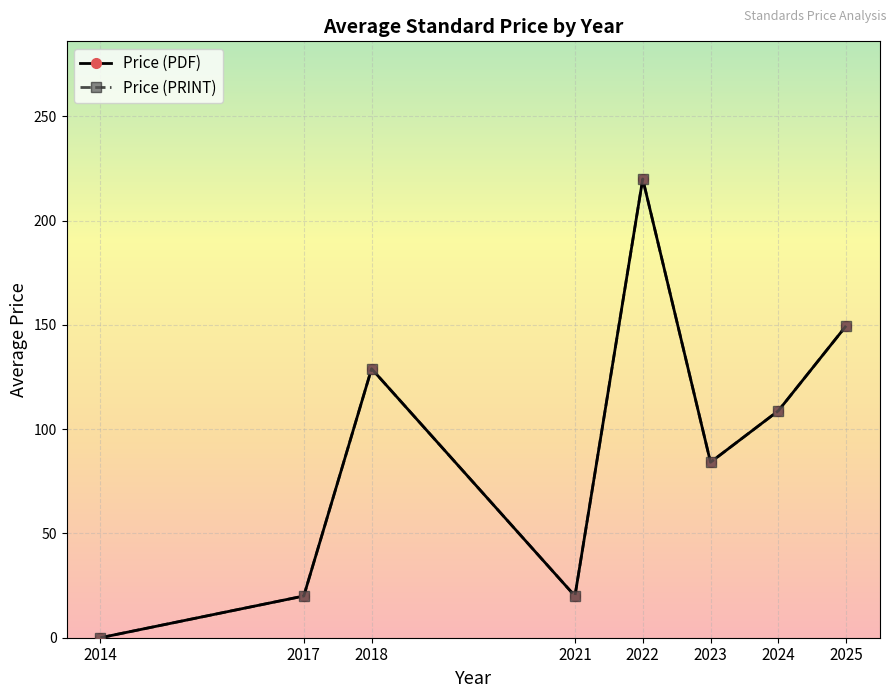

Rank the categories by Price (PDF) value from lowest to highest.

2014, 2017, 2021, 2023, 2024, 2018, 2025, 2022